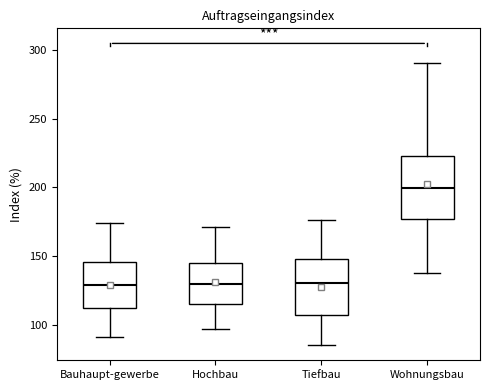

Where does the upper whisker of the box for Wohnungsbau end on the y-axis? The values are not printed on the chart, so give them approximately, as read against the axis.

290